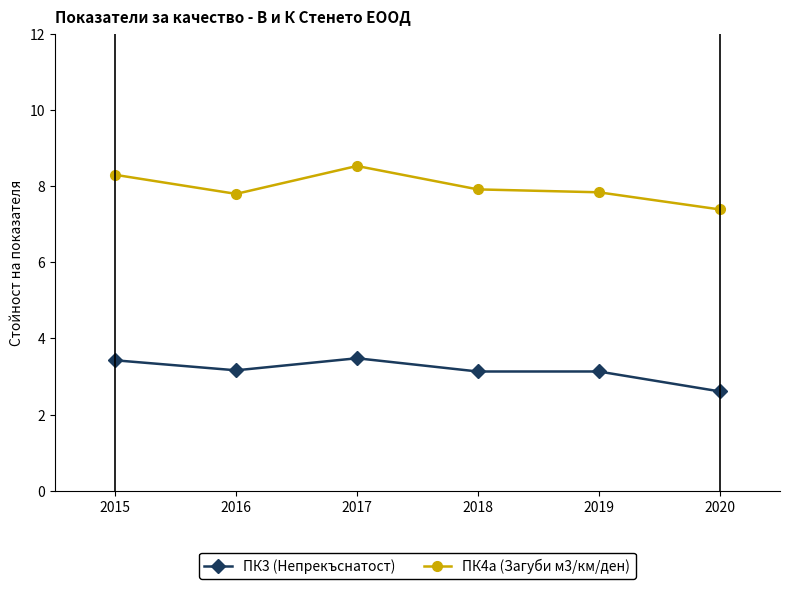

What value does the ПК4а (Загуби м3/км/ден) series have at 2019?

7.8